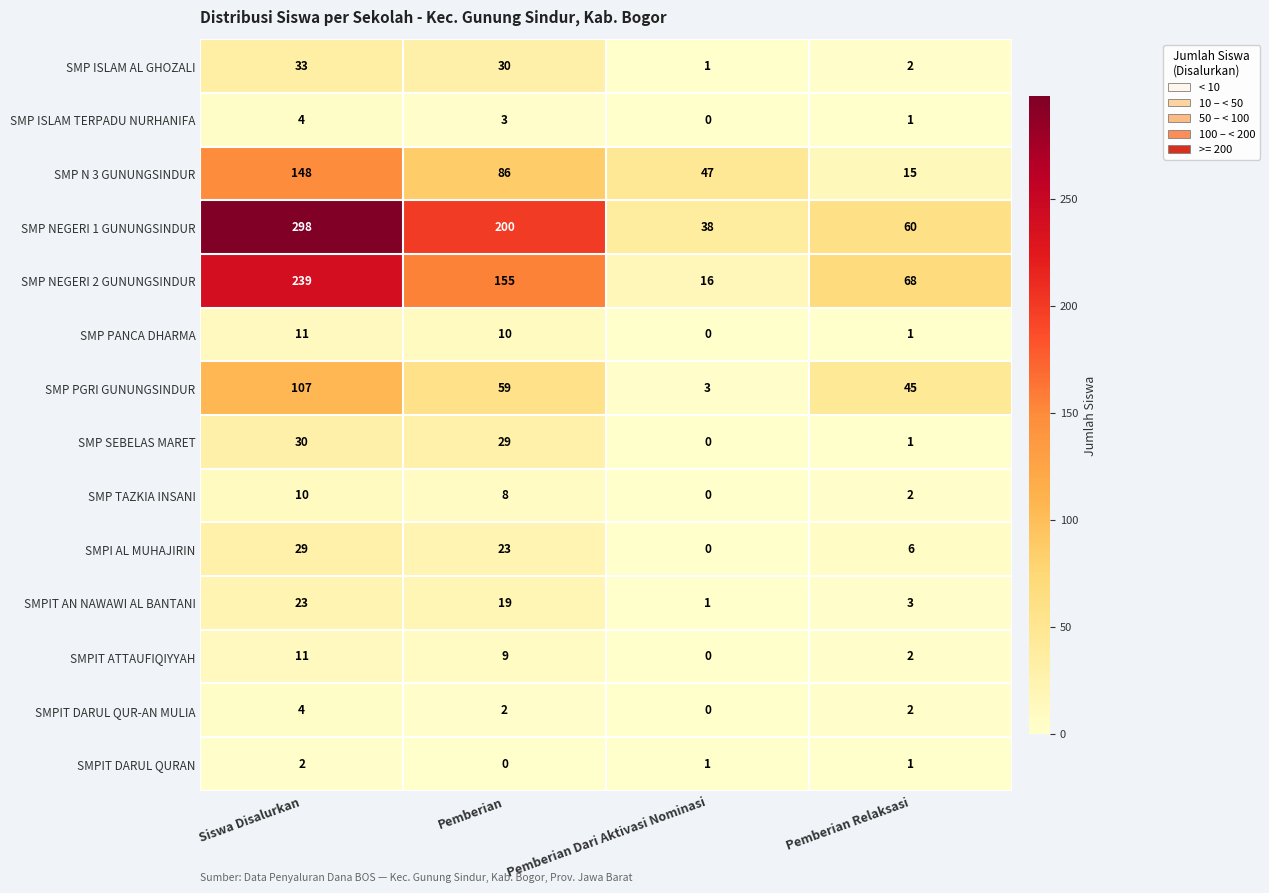

Which category has the highest value in the SMPI AL MUHAJIRIN series?

Siswa Disalurkan